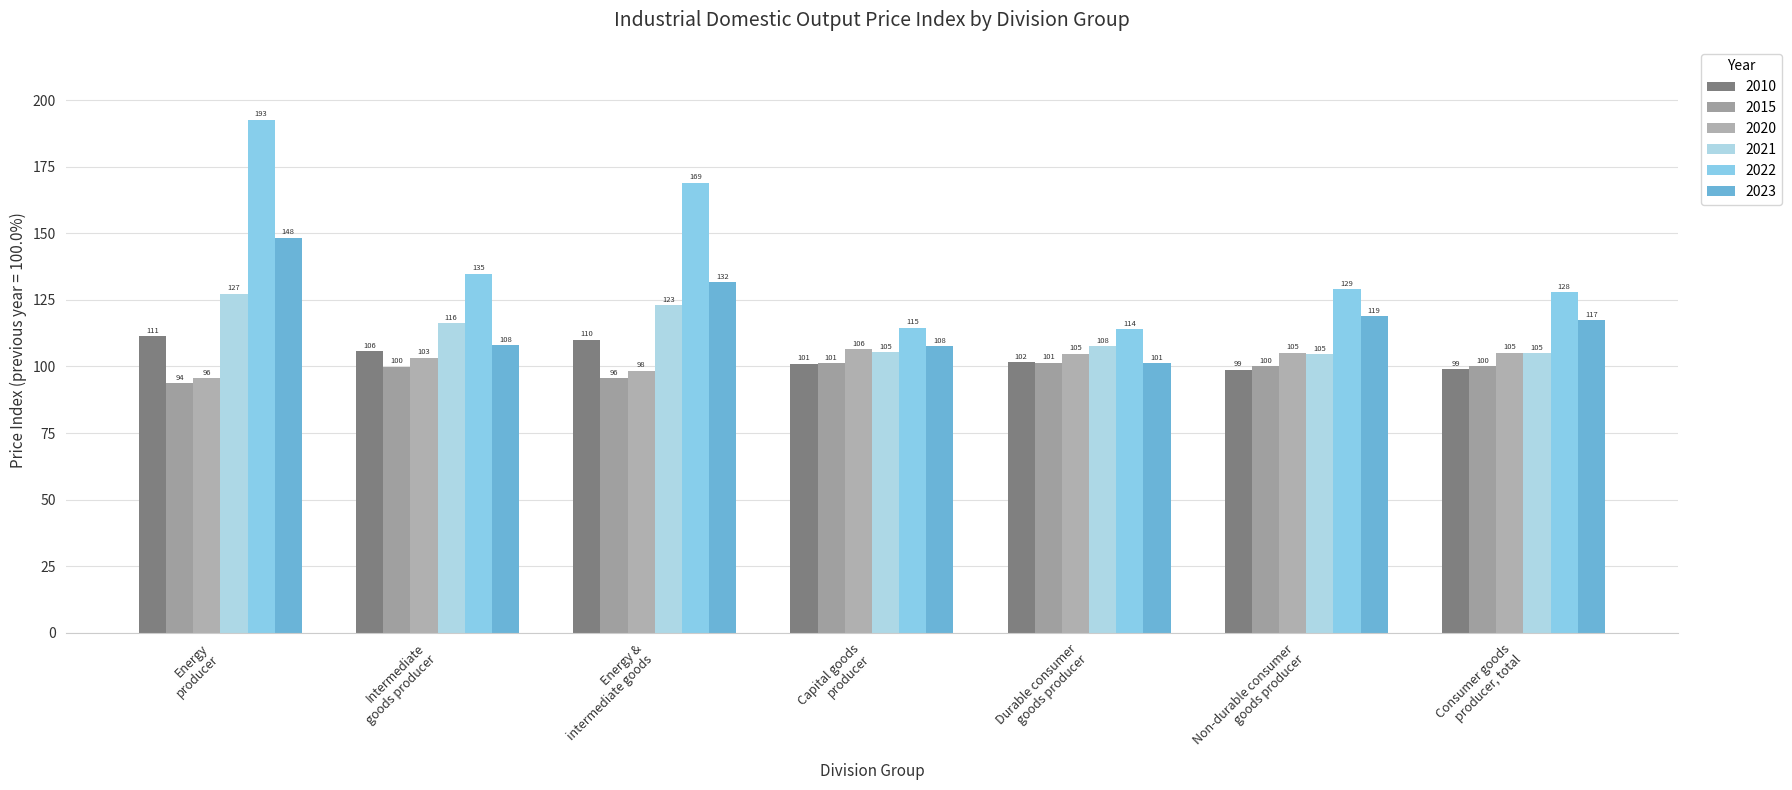

How many bars are there in each group?

6